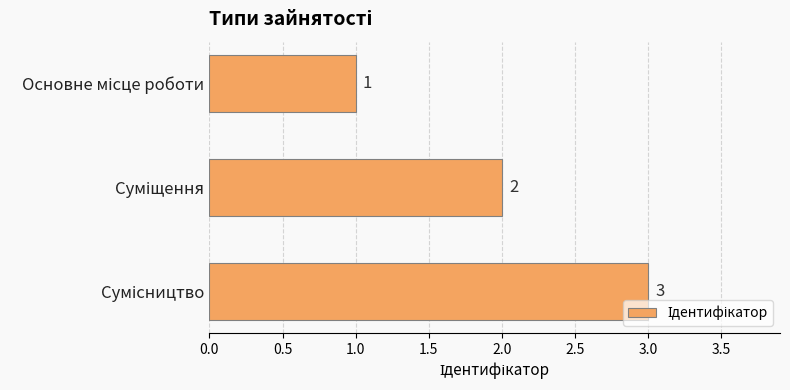

Does the chart contain stacked bars?

No